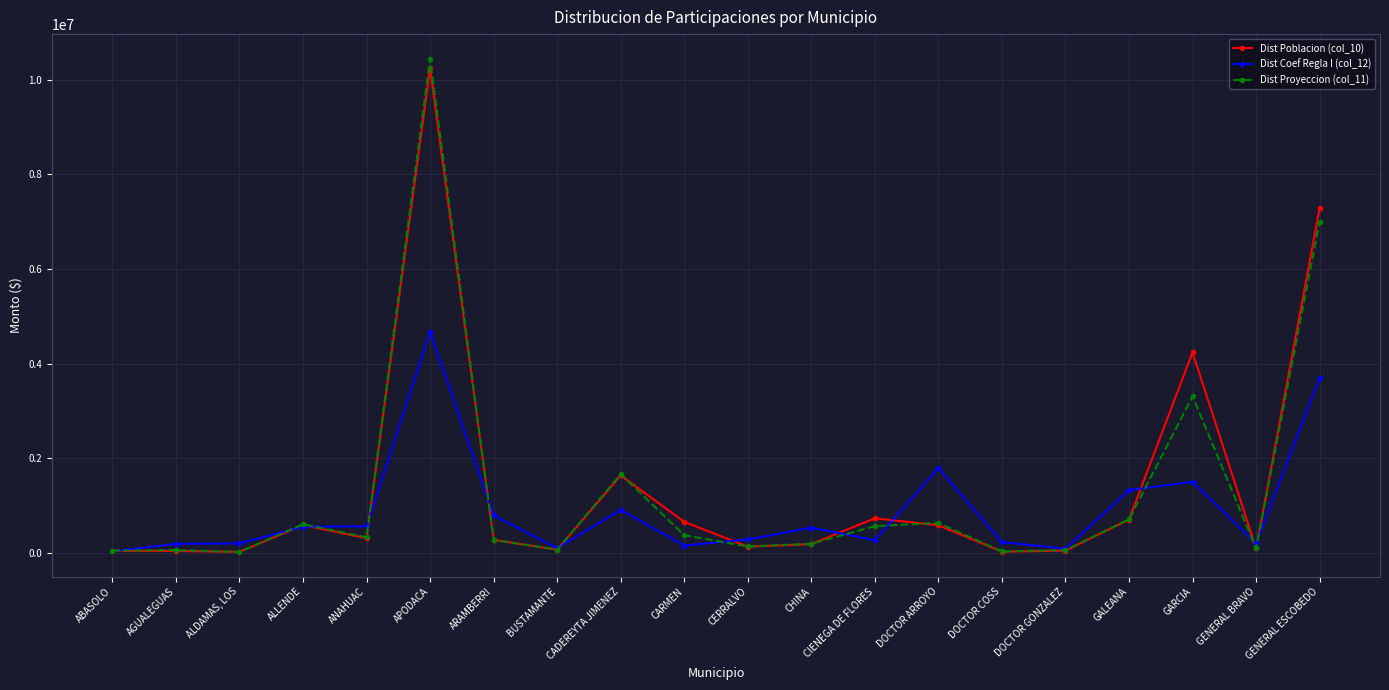

What is the value of the Dist Poblacion (col_10) point at the 12th from the left?

185759.6